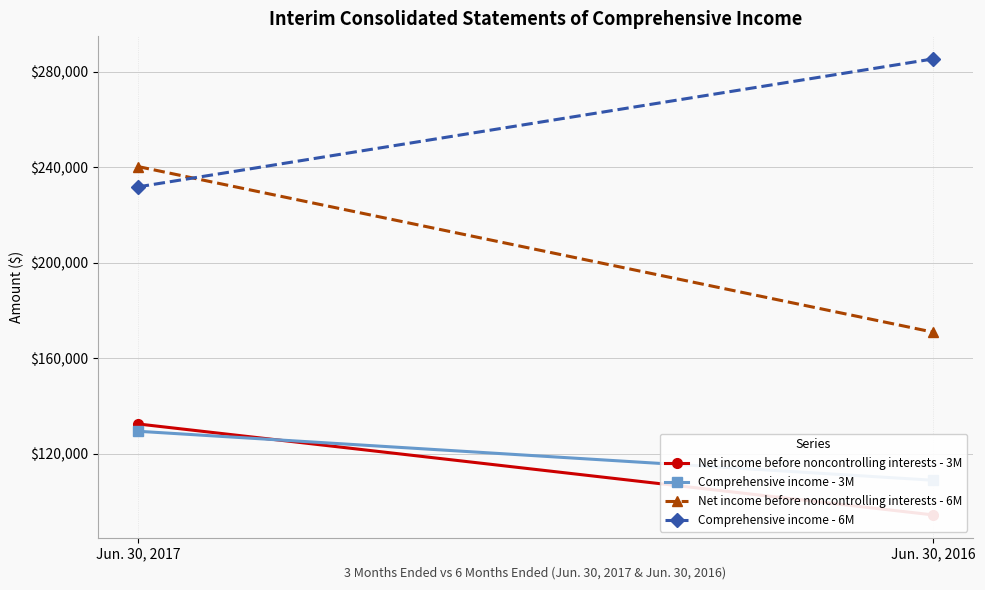

What is the difference between the Comprehensive income - 3M values at Jun. 30, 2017 and Jun. 30, 2016?

20537